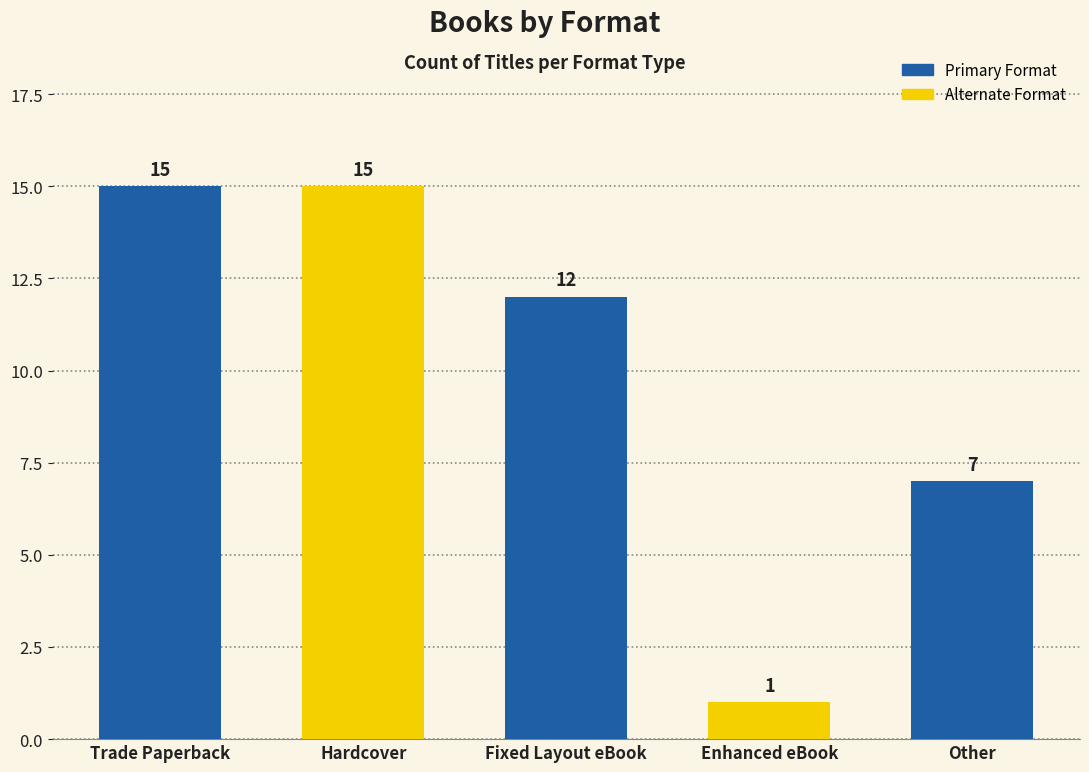

Count the number of data series in this chart.

1